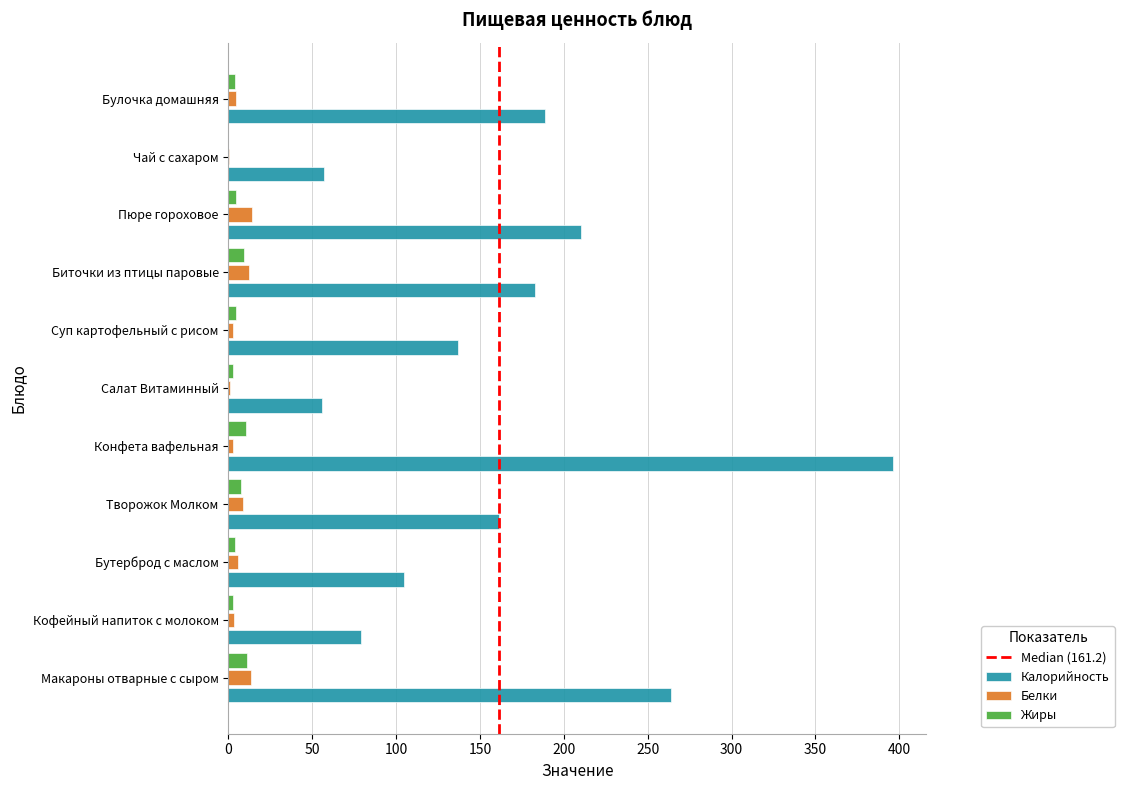

Which series changed the most between Конфета вафельная and Булочка домашняя?

Калорийность